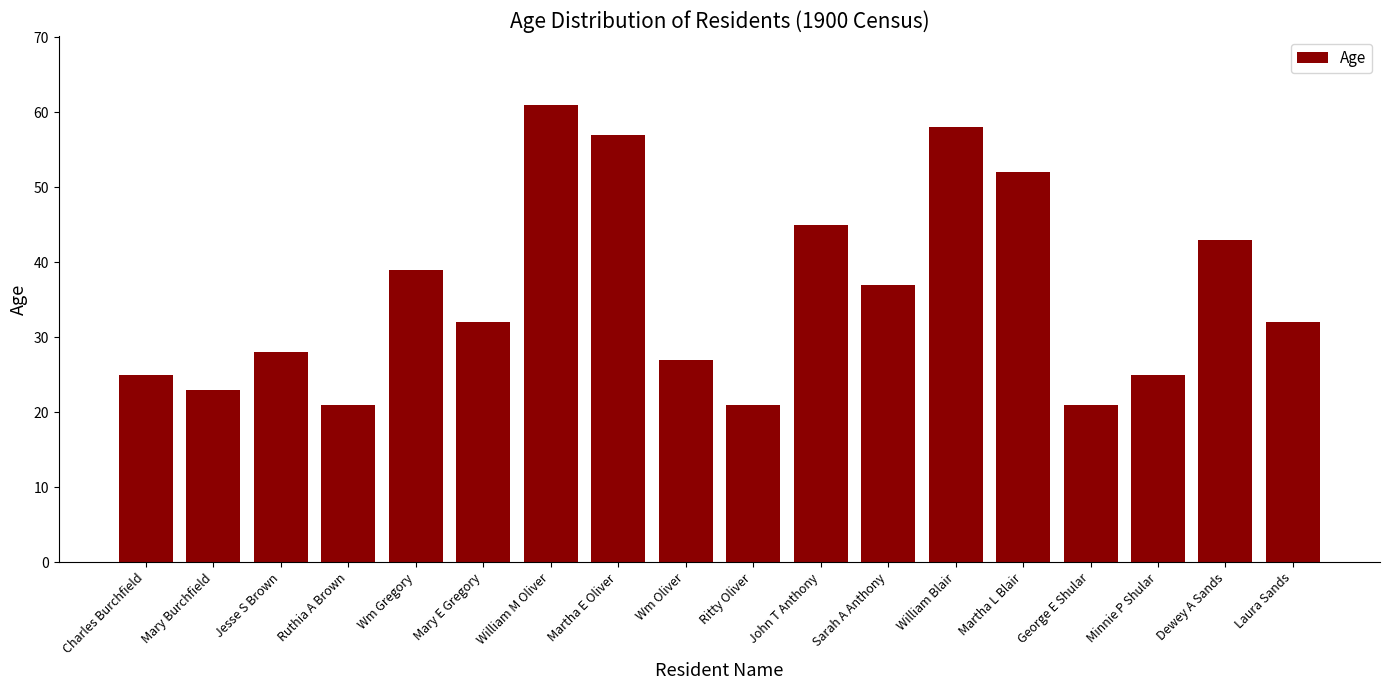

Read the value at John T Anthony.

45